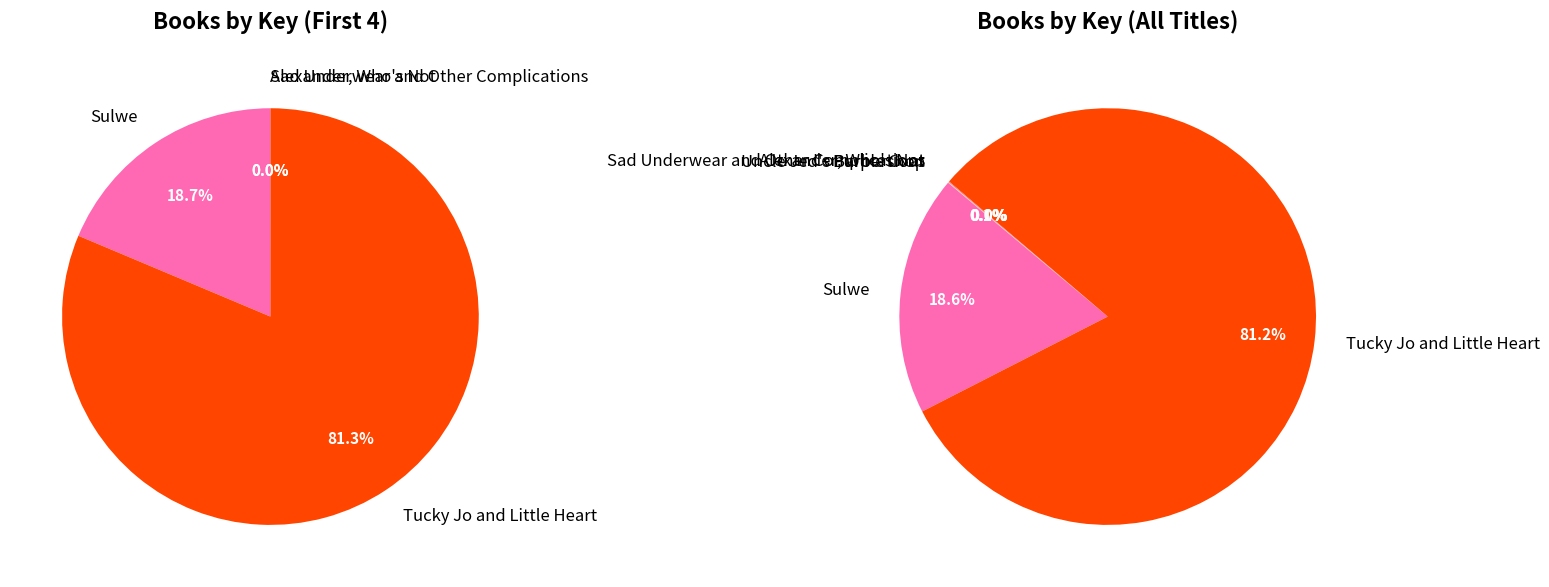

Is it true that Tucky Jo and Little Heart is 69% of the pie?

False